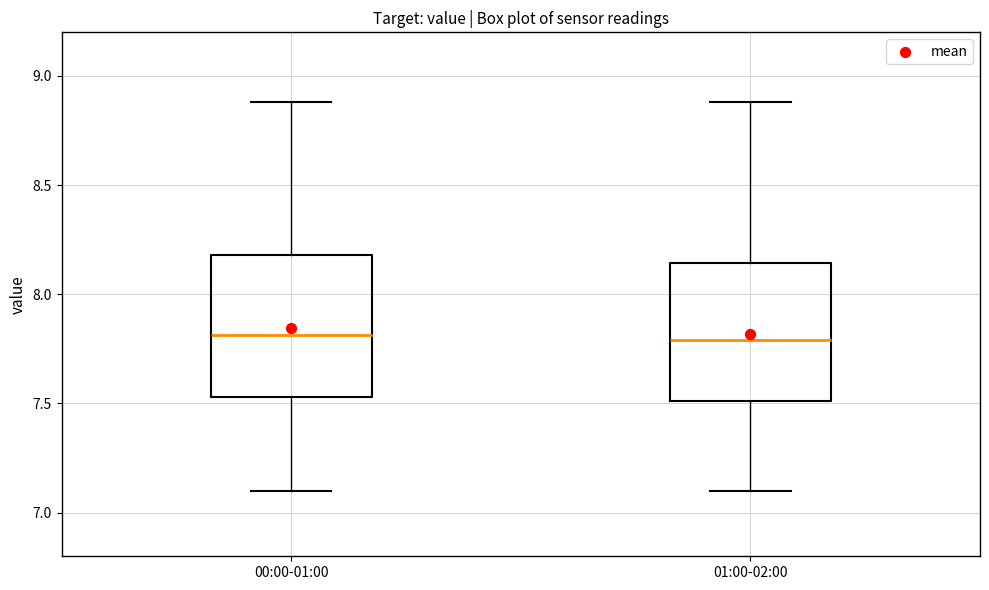

Where does the lower whisker of the box for 01:00-02:00 end on the y-axis? The values are not printed on the chart, so give them approximately, as read against the axis.

7.10